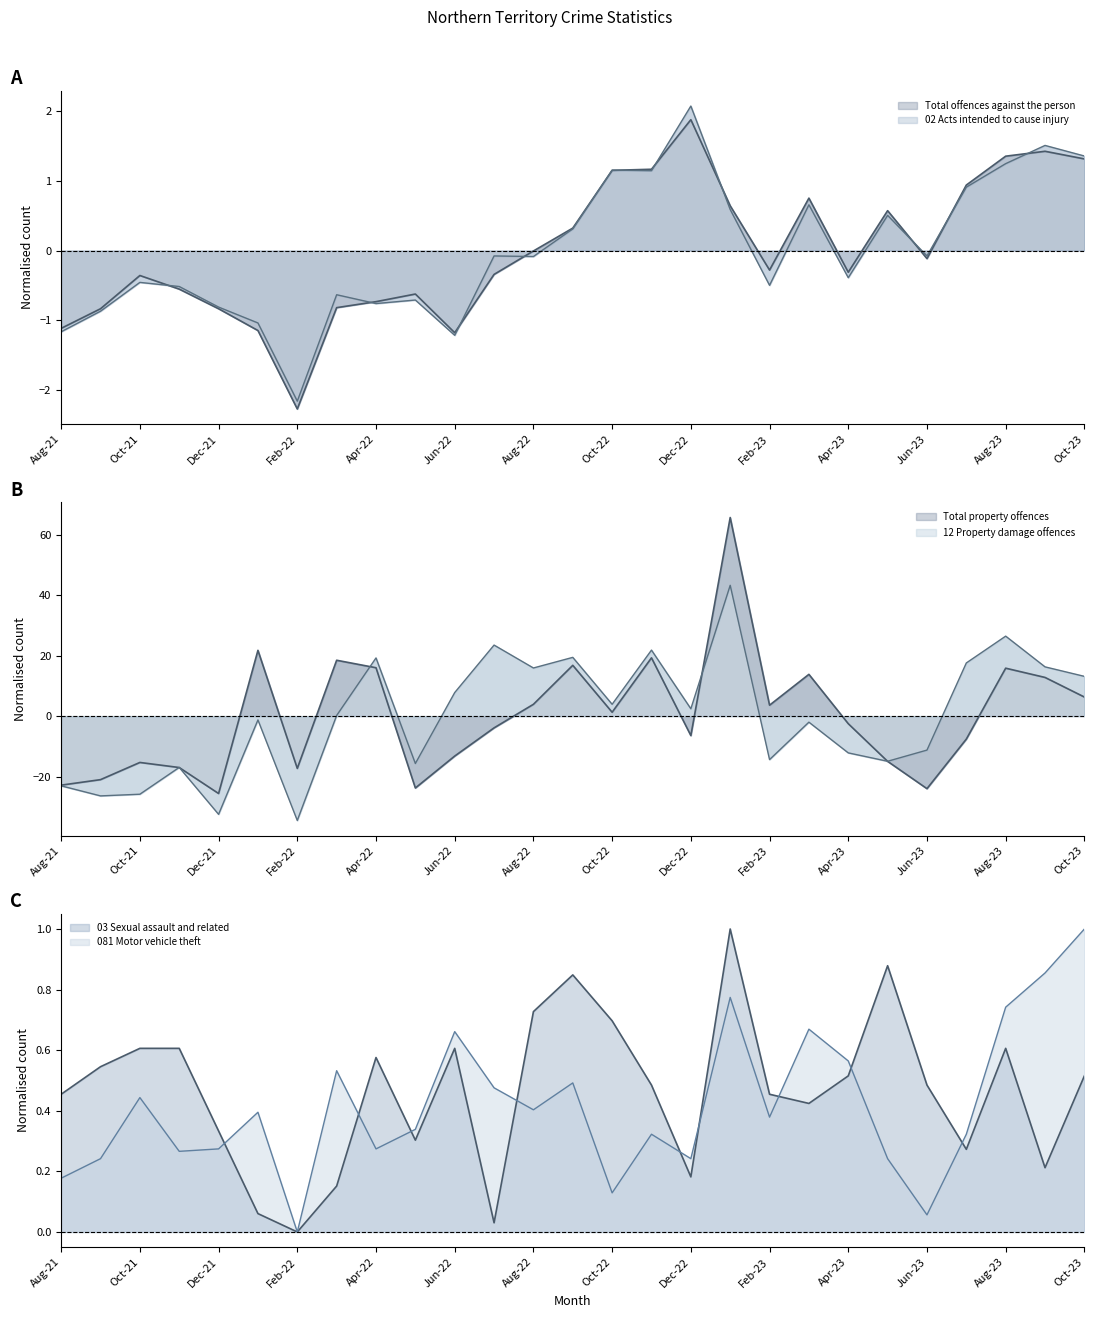

What is the sum of all 081 Motor vehicle theft values?

11.3